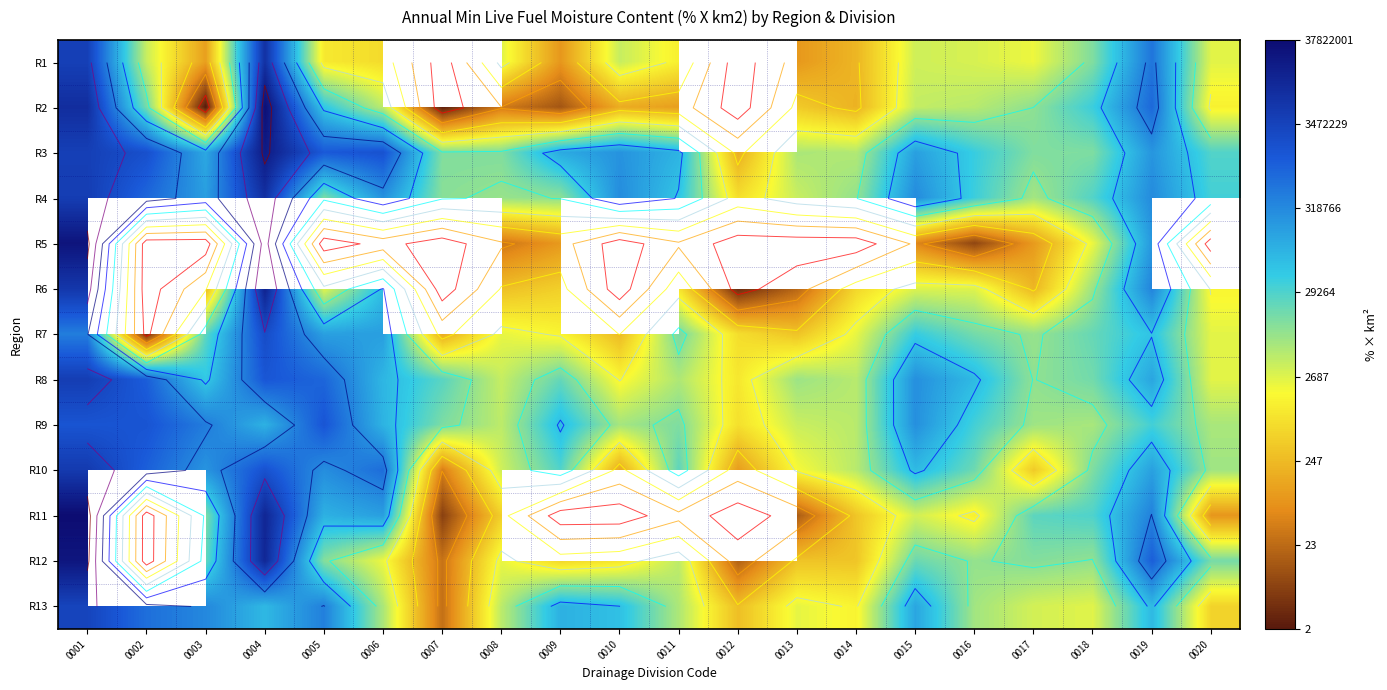

Which has a higher value, 0010 or 0016?

0010